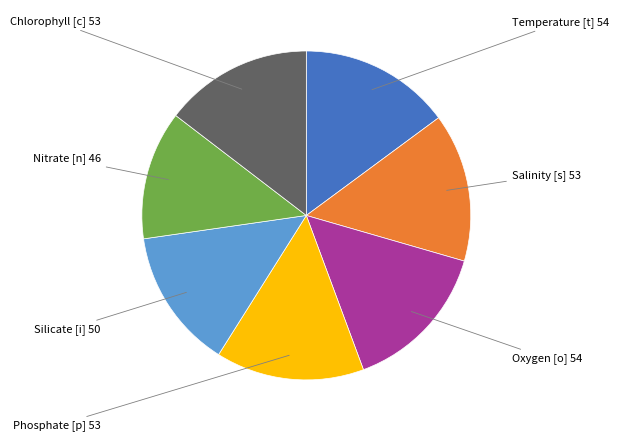

Is there any slice that represents more than half of the pie?

No